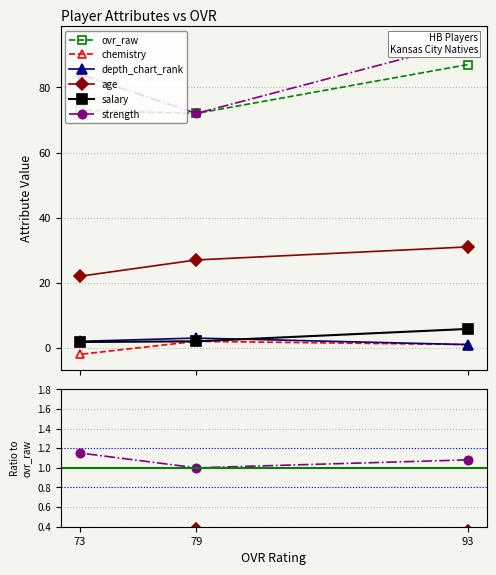

At which category is the sum across all series the highest?

93